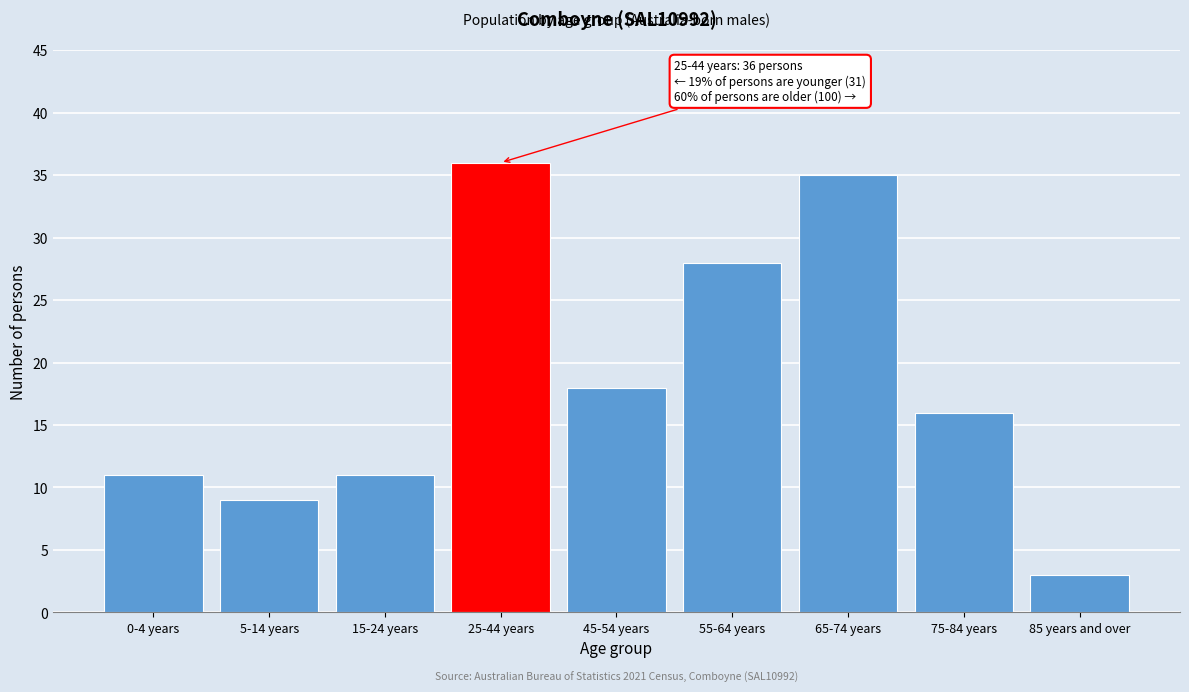

Reading right to left, what are all the values shown in this chart?

85 years and over=3	75-84 years=16	65-74 years=35	55-64 years=28	45-54 years=18	25-44 years=36	15-24 years=11	5-14 years=9	0-4 years=11